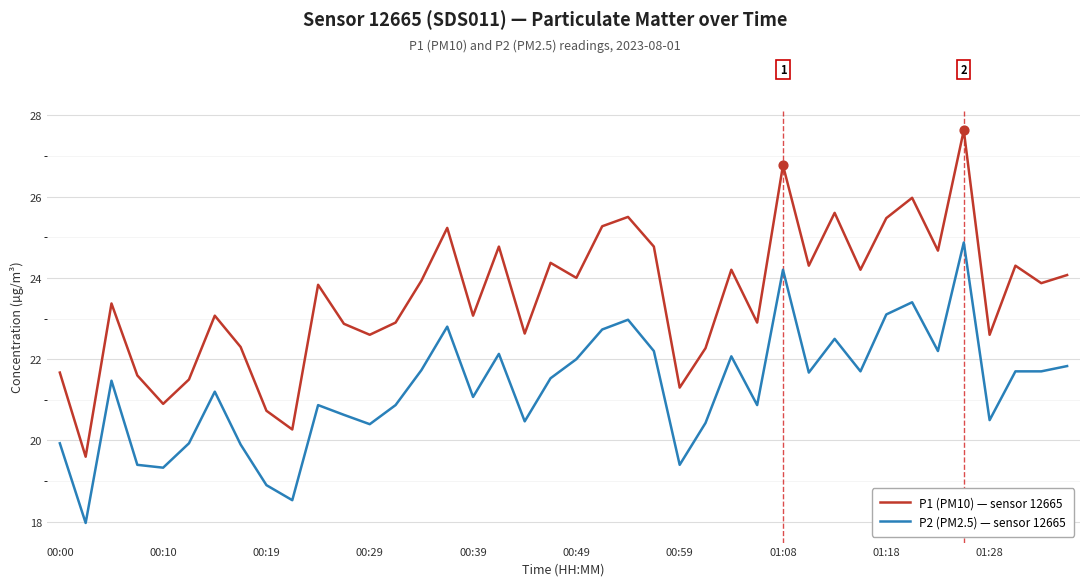

What are all the series names shown in the legend?

P1 (PM10) — sensor 12665, P2 (PM2.5) — sensor 12665